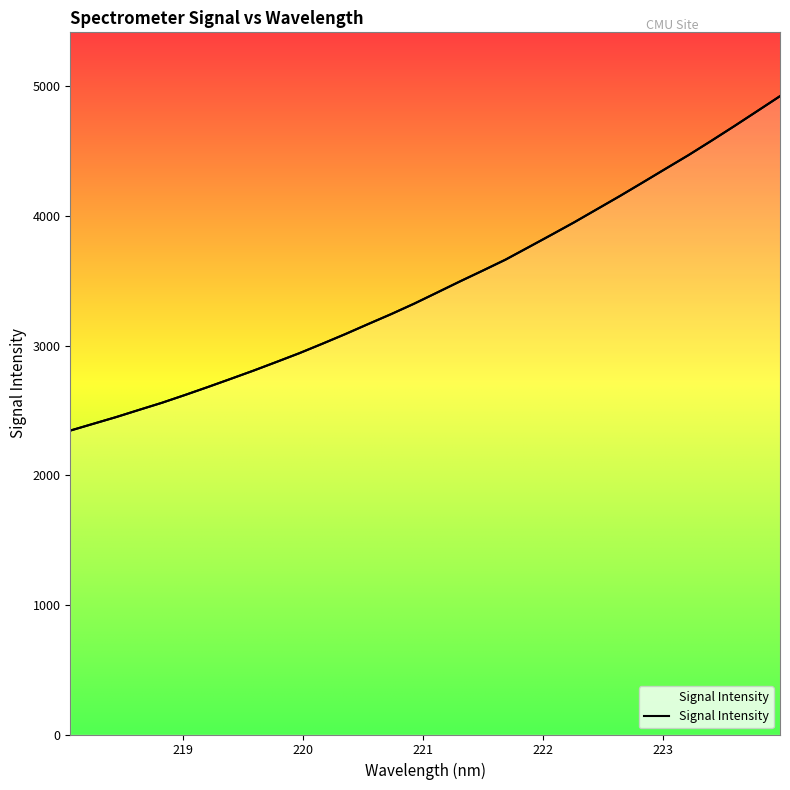

True or false: the data shows 1366.7 at 17.

False